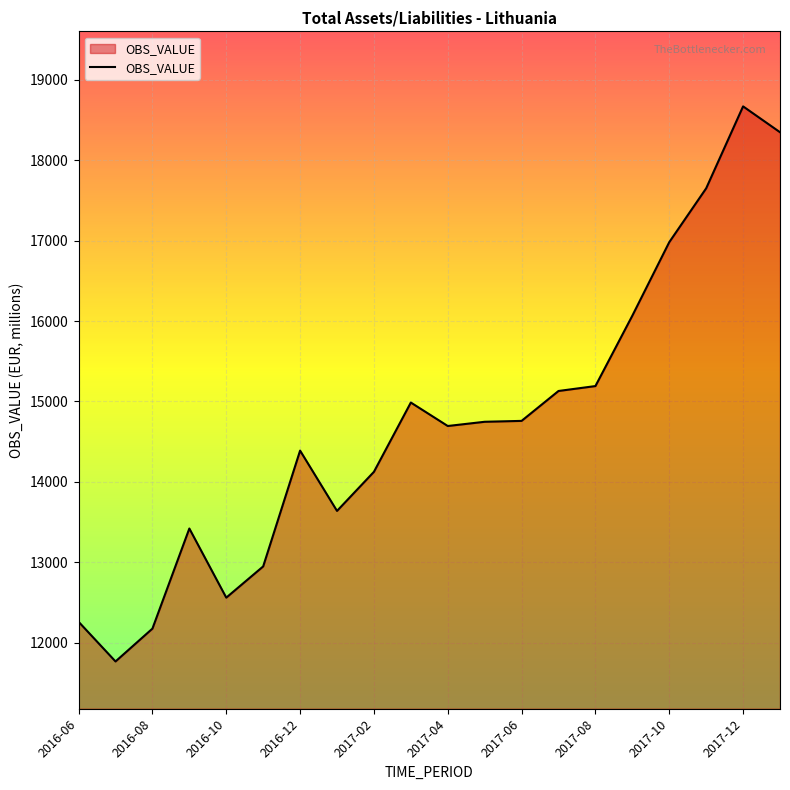

What is the average value?

14725.6